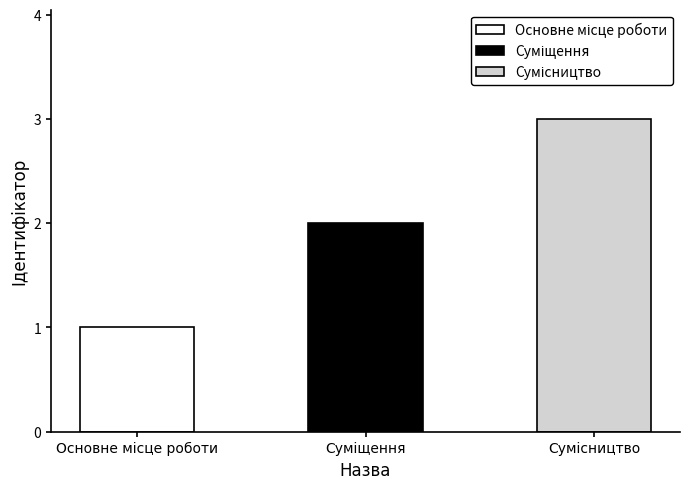

The value at Сумісництво is 3. True or false?

True